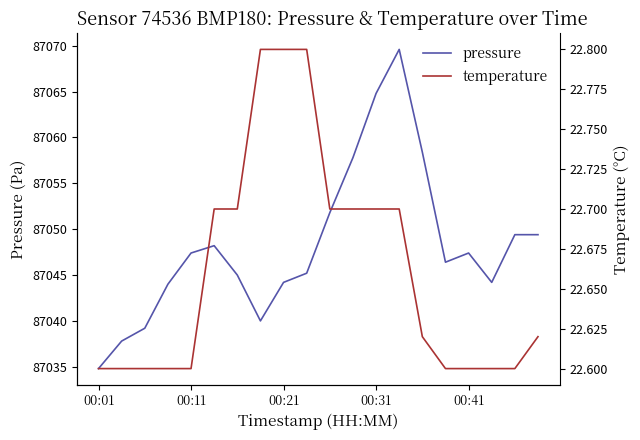

What is the label of the 1st point from the left?

00:01